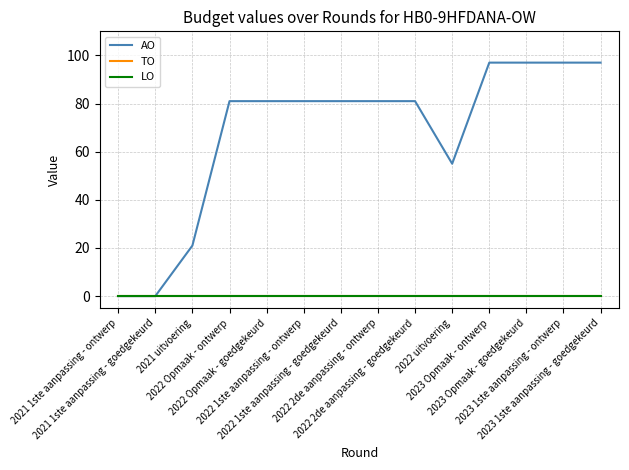

True or false: LO and AO intersect in this chart.

False